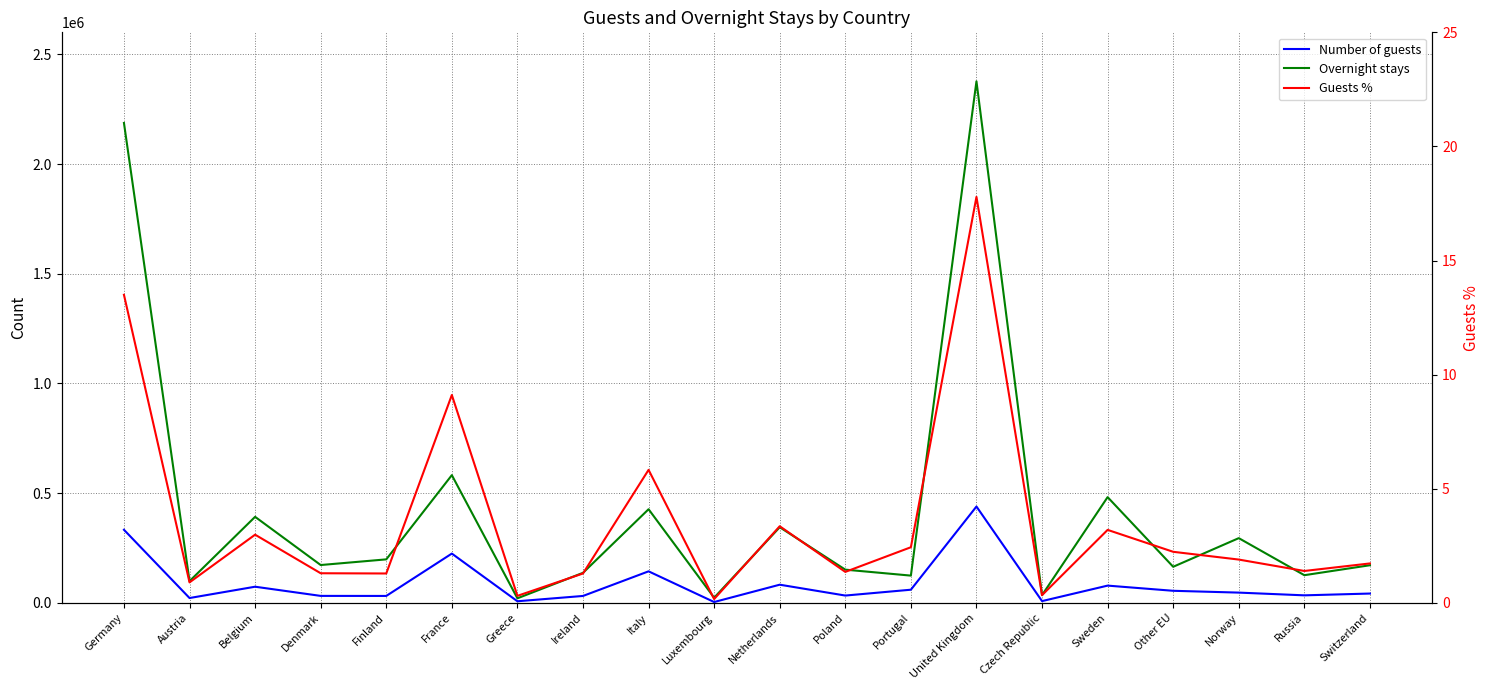

Which series has the largest range (max minus min)?

Overnight stays